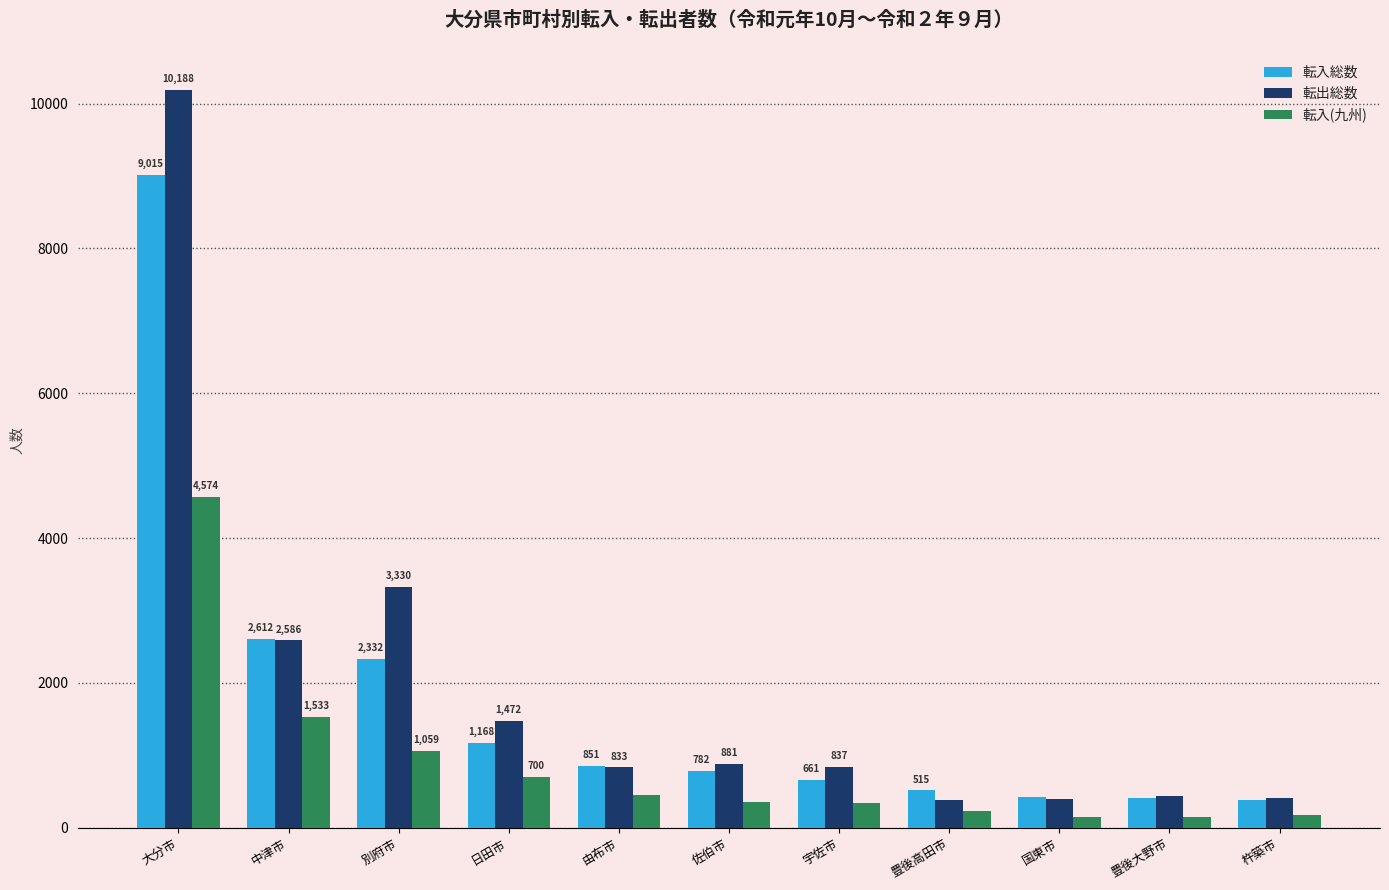

What is the maximum value shown in the chart?

10188